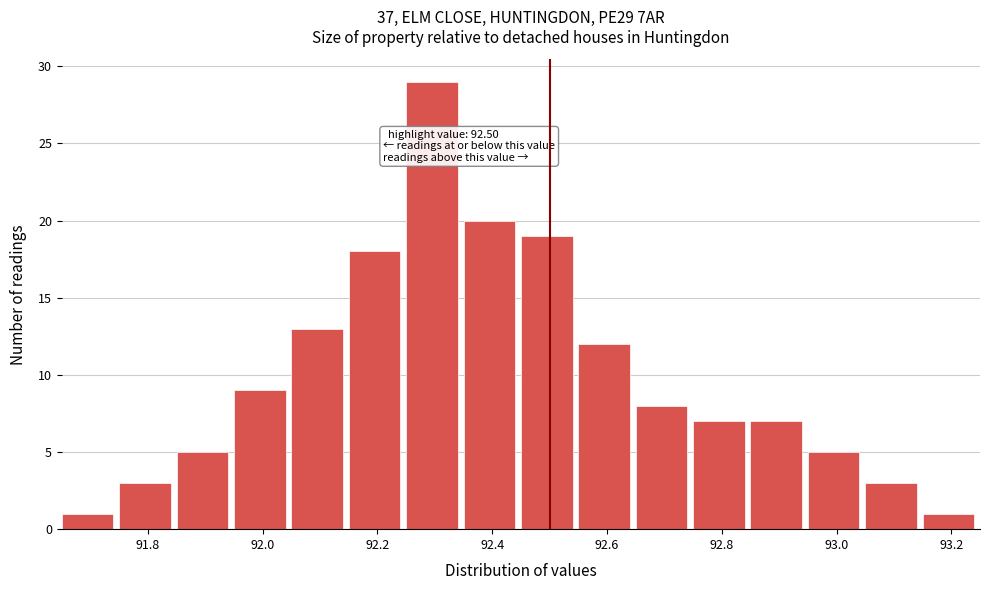

Over which range of the x-axis is the bar tallest?

92.25 to 92.35